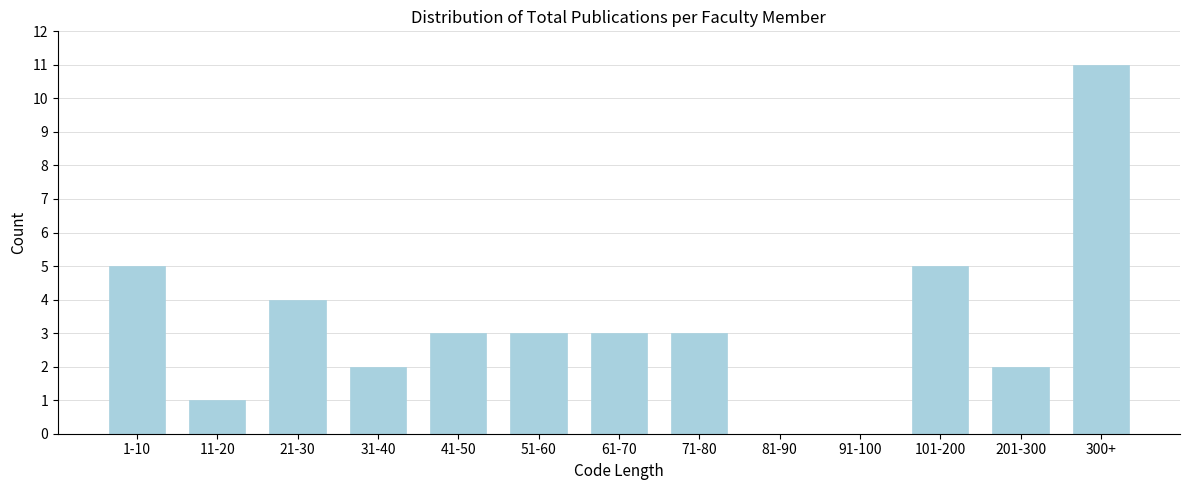

Reading left to right, what are all the values shown in this chart?

1-10=5	11-20=1	21-30=4	31-40=2	41-50=3	51-60=3	61-70=3	71-80=3	81-90=0	91-100=0	101-200=5	201-300=2	300+=11